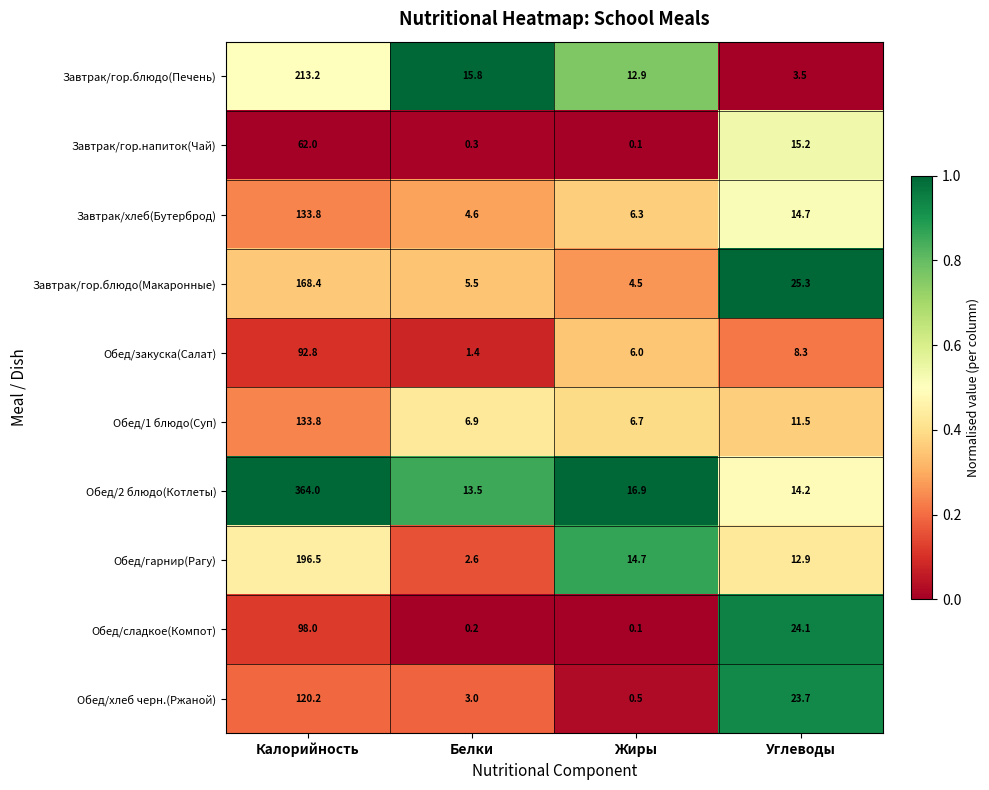

Where is Обед/закуска(Салат) nearest to the value 47?

Углеводы